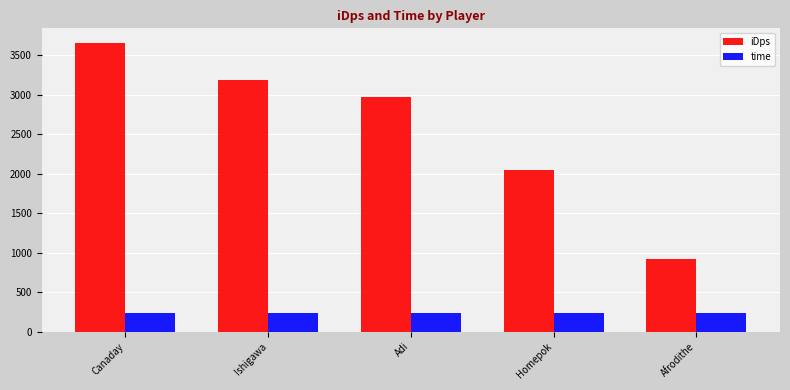

How many series are shown in this chart?

2